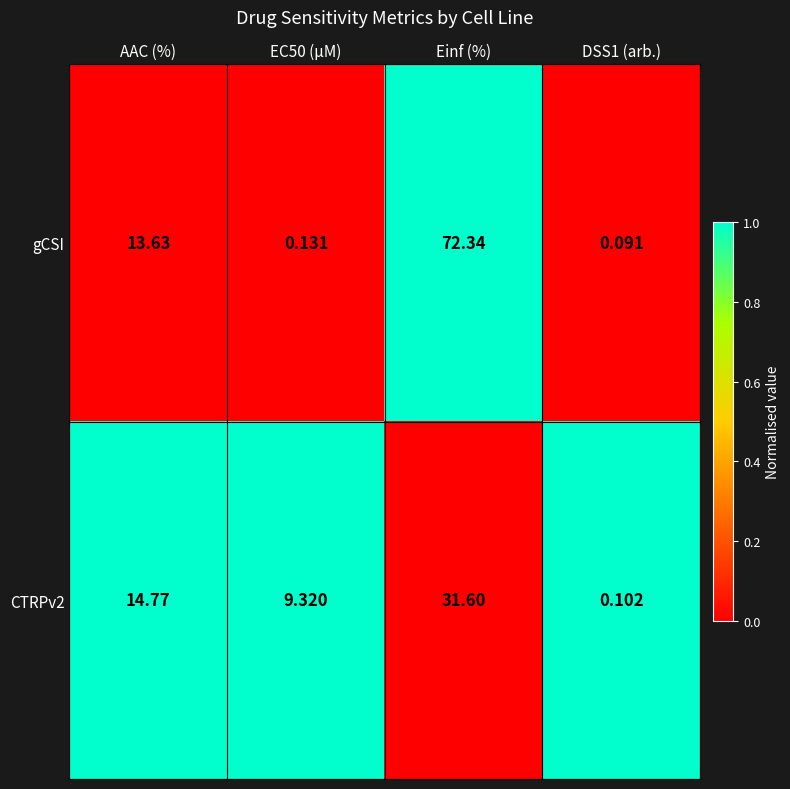

At AAC (%), list the series in order from smallest to largest.

gCSI, CTRPv2